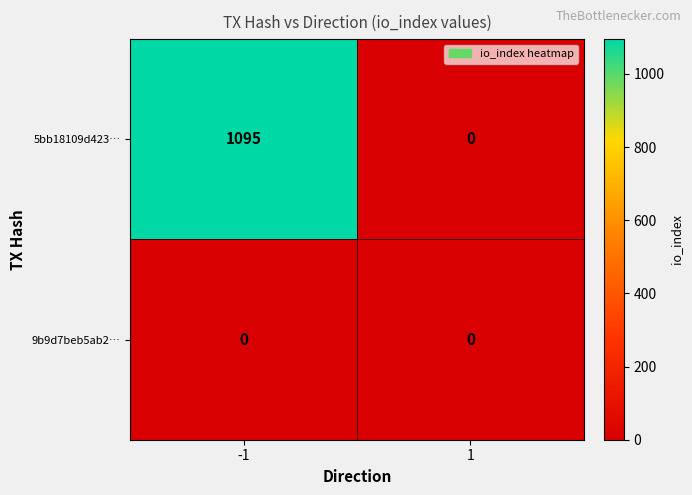

Which series has the widest spread of values?

5bb18109d423…